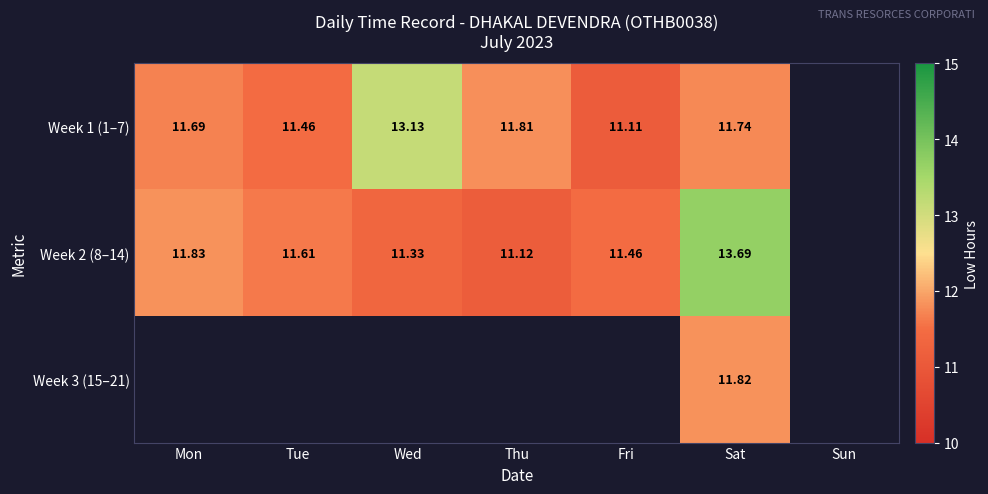

At which label does Week 1 (1–7) reach its peak?

Wed